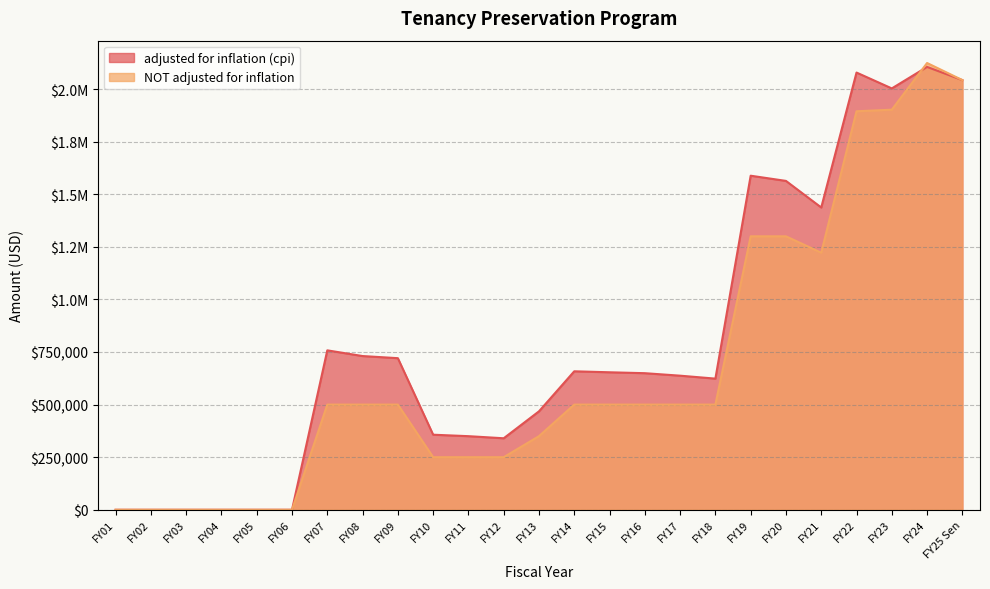

What is the label of the 13th point from the left?

FY13